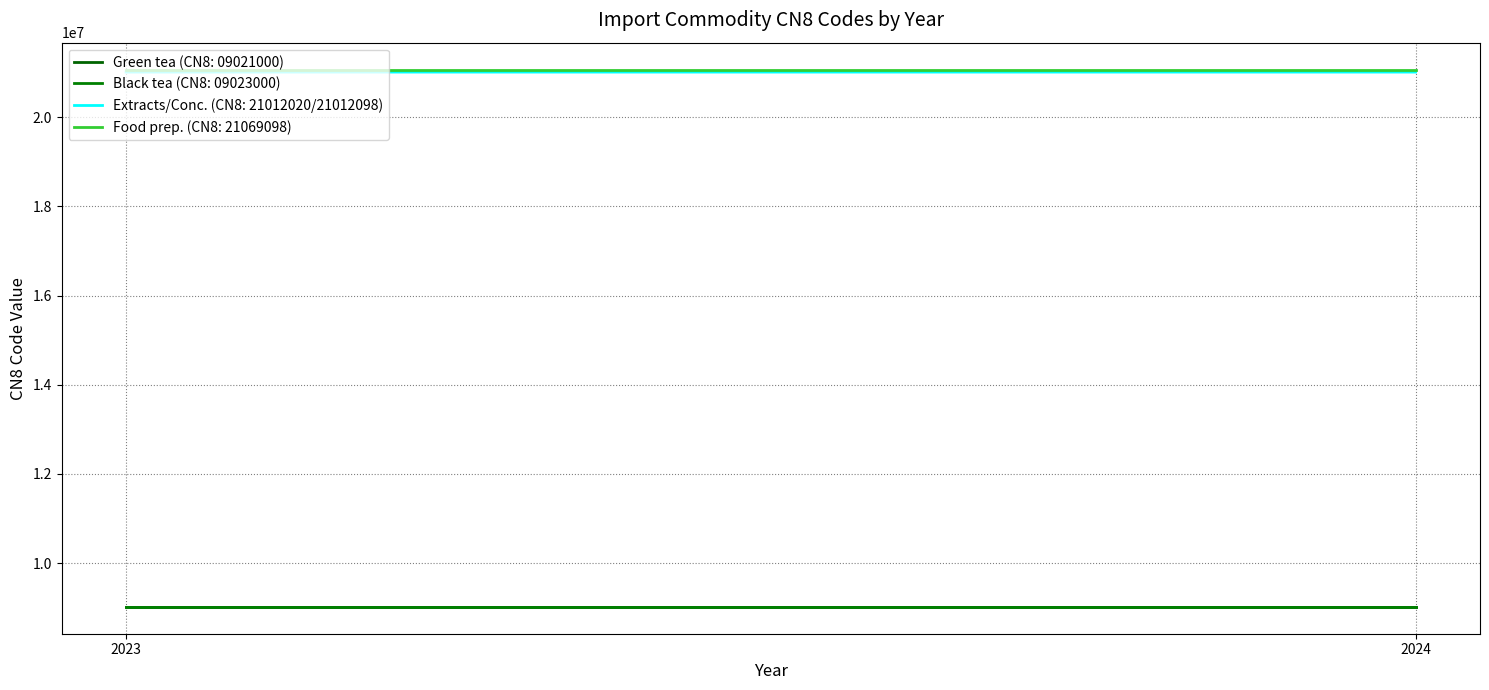

Rank the categories by Black tea (CN8: 09023000) value from highest to lowest.

2023, 2024